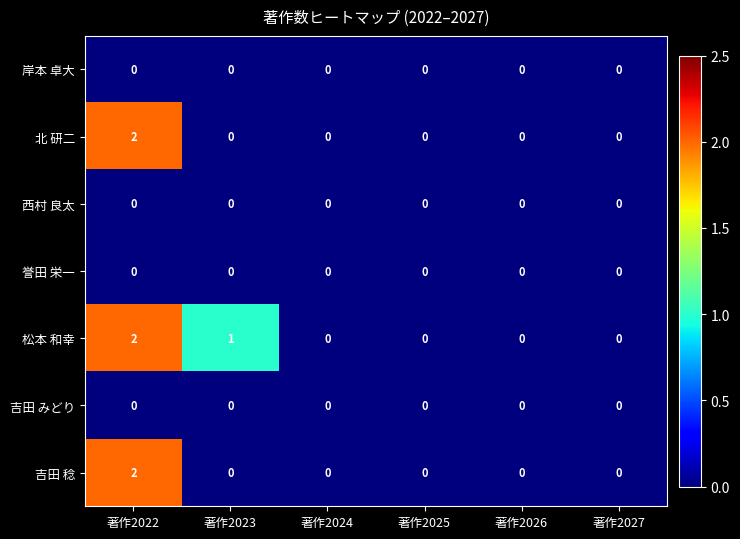

Between 著作2023 and 著作2024, which series saw the biggest shift?

松本 和幸